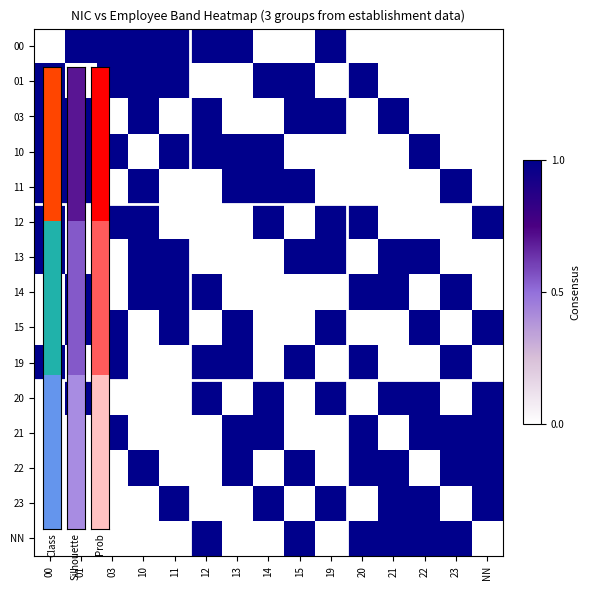

How many distinct data groups are displayed?

15